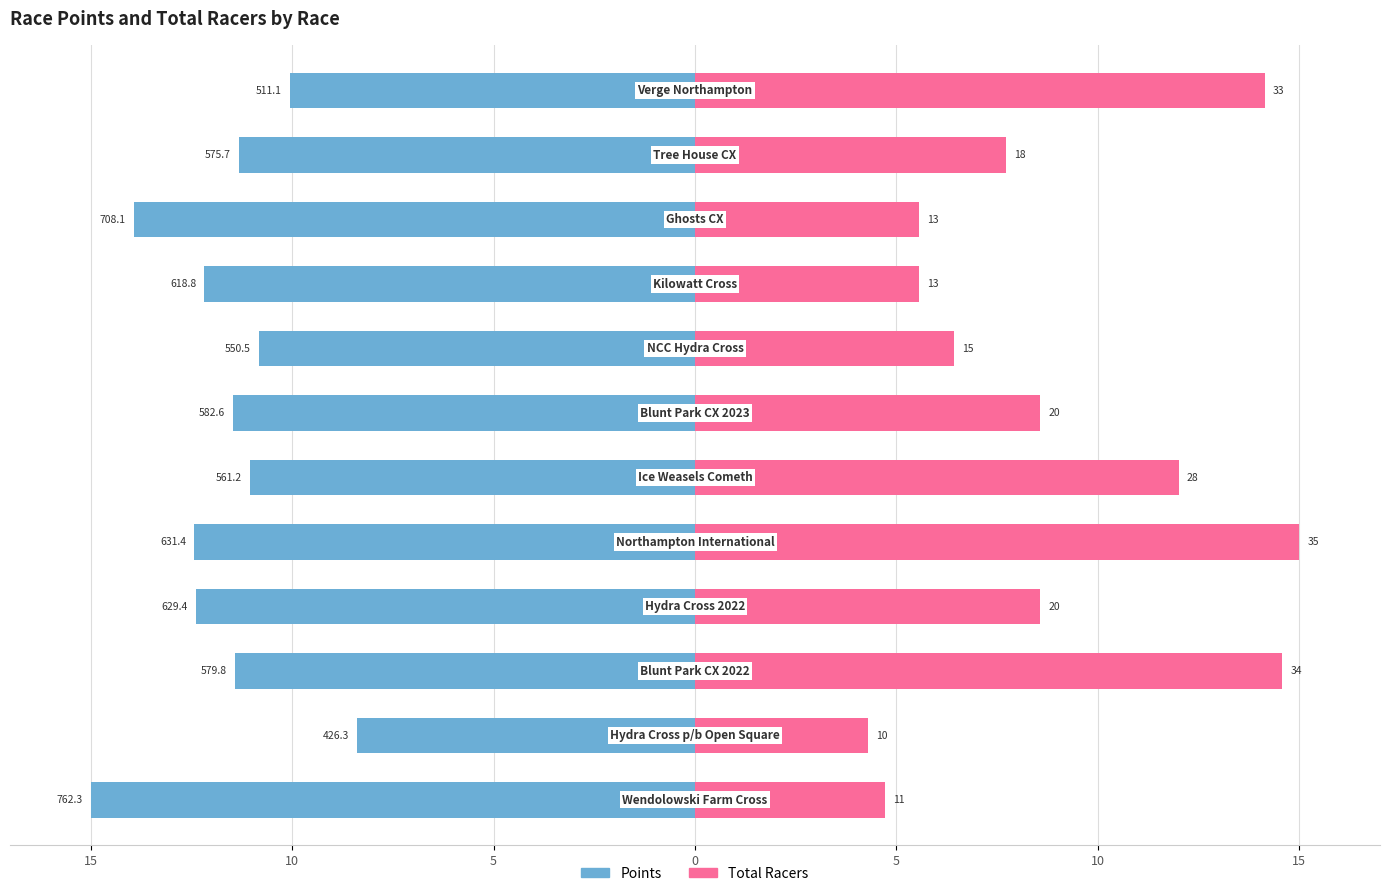

The value of Points at 9 is -7.7. True or false?

False